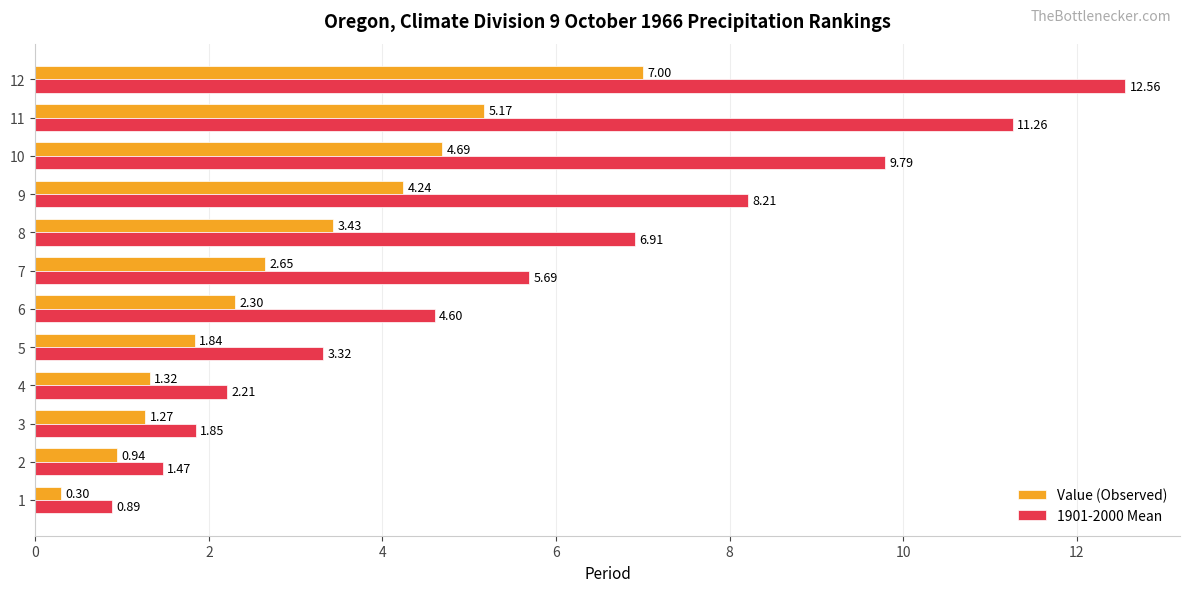

Rank the series at 8 from lowest to highest value.

Value (Observed), 1901-2000 Mean